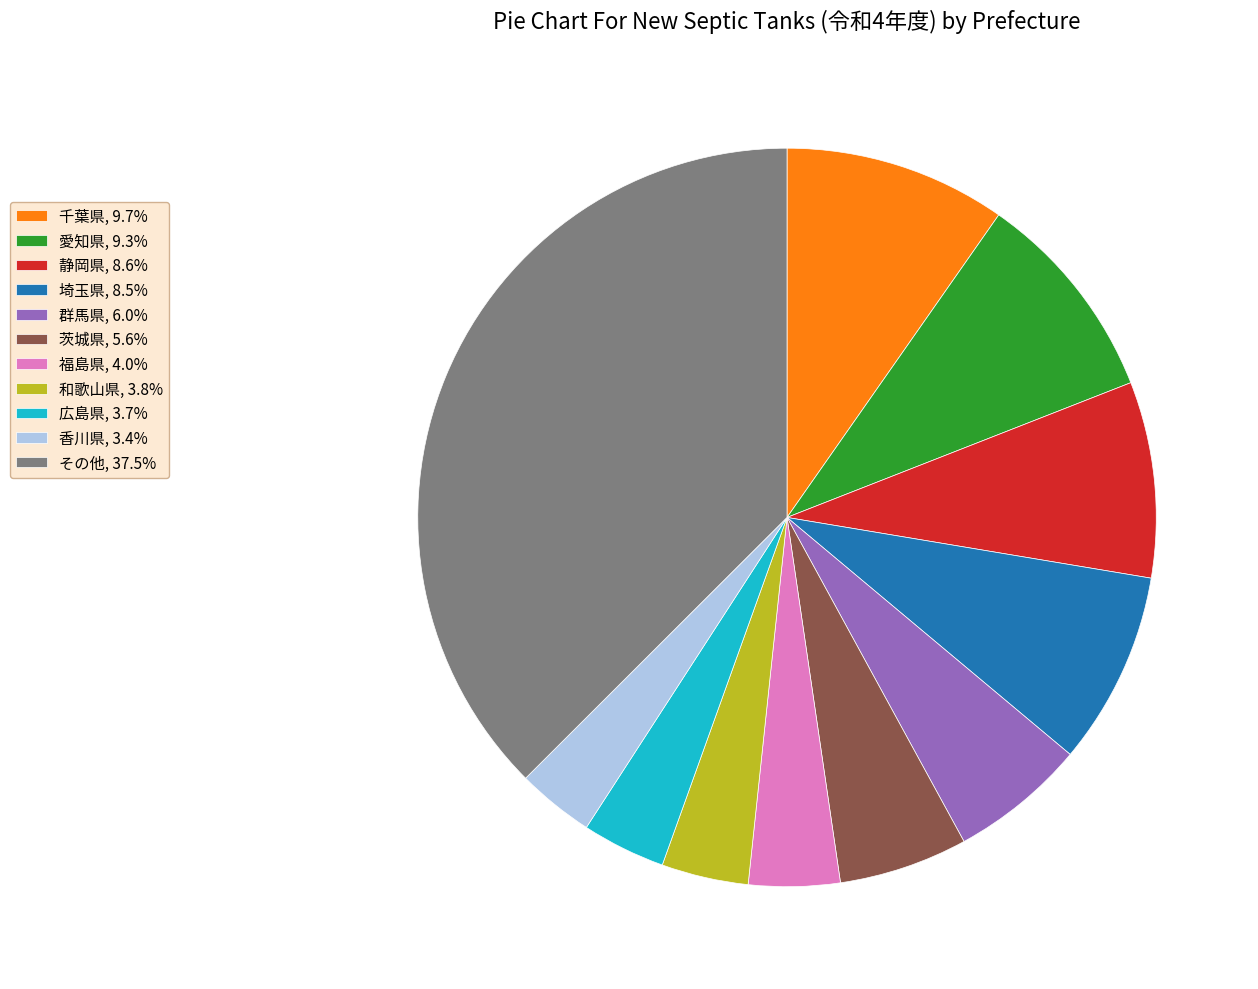

Count the number of slices in the pie.

11